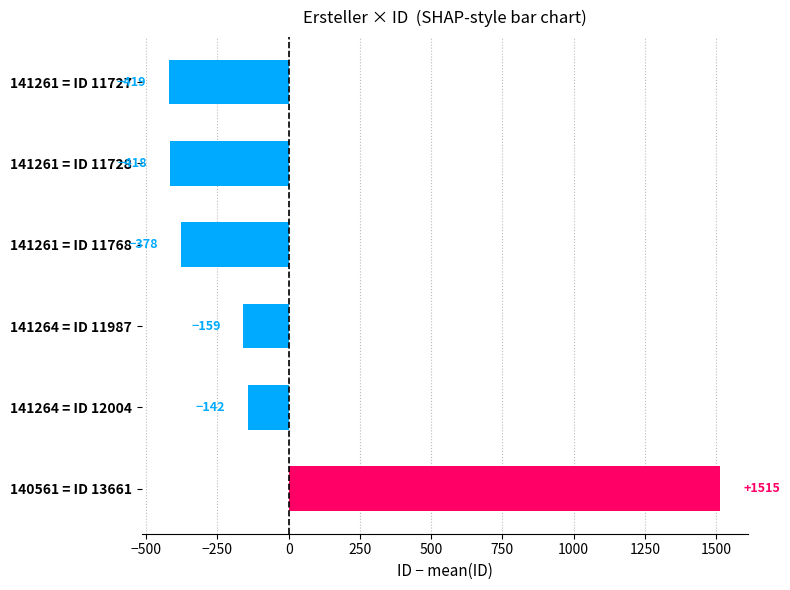

Which category has the highest value across all series?

140561 = ID 13661